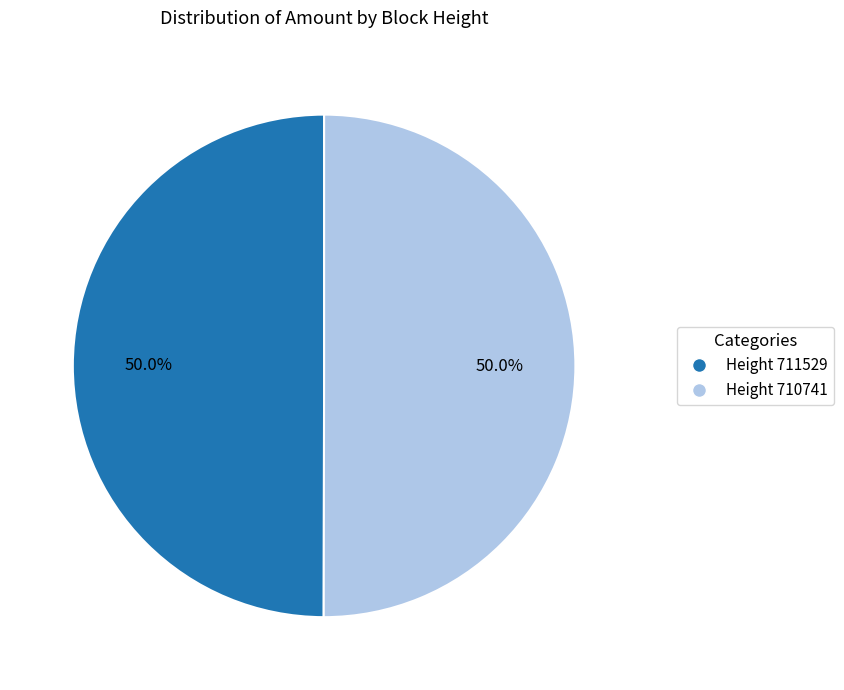

What portion of the pie excludes Height 711529?

50.0%